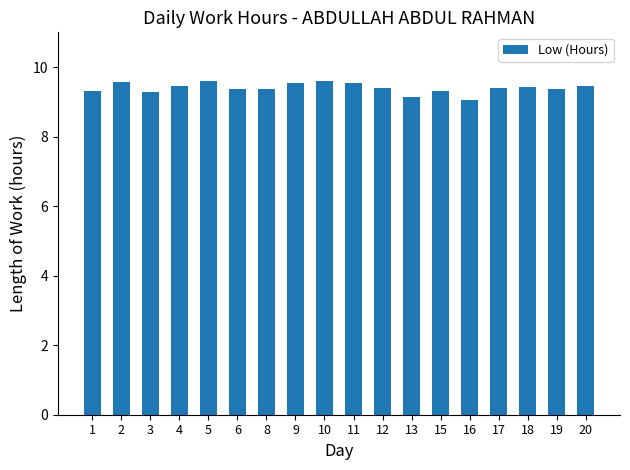

What is the value of the 16th bar from the left?

9.4